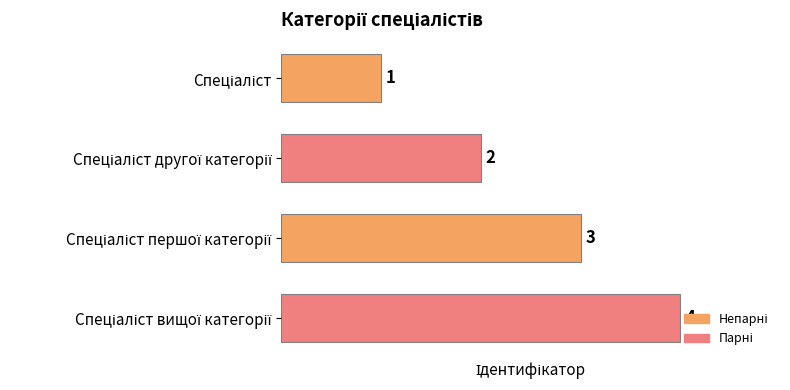

What is the difference between the maximum and second lowest values?

2